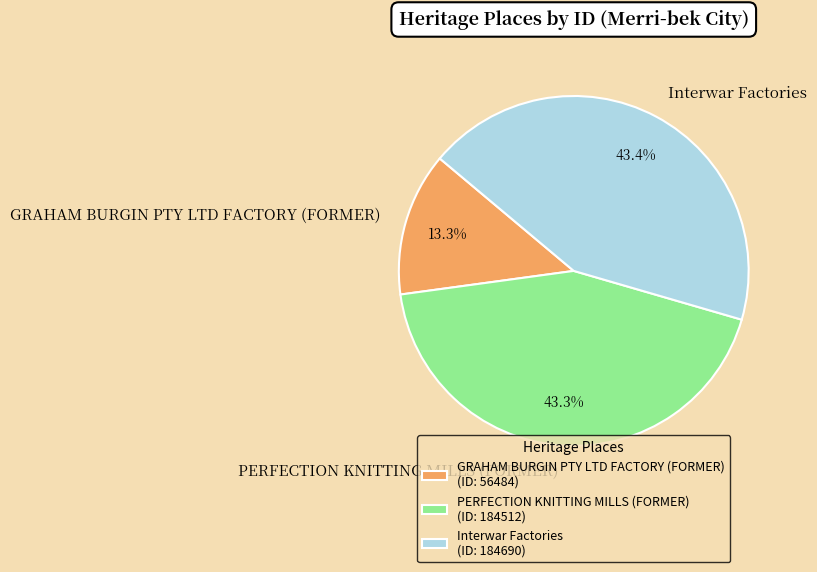

The PERFECTION KNITTING MILLS (FORMER) slice represents 43% of the pie. True or false?

True